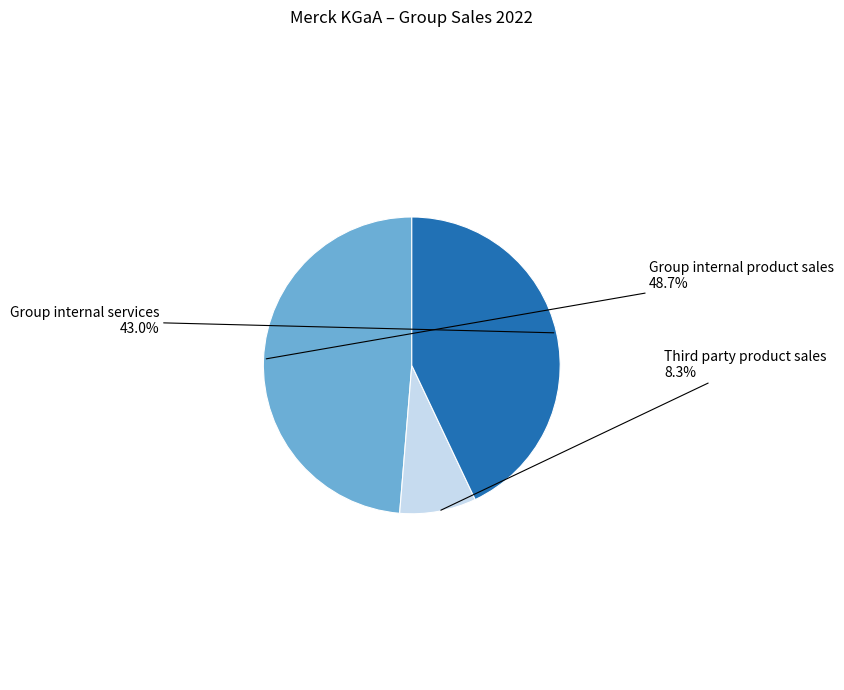

Count the number of slices in the pie.

3